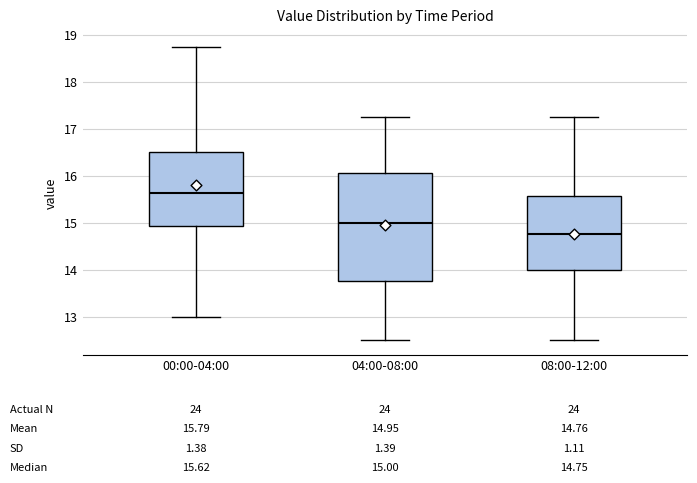

Which box is the tallest, from its lower edge to its upper edge?

04:00-08:00